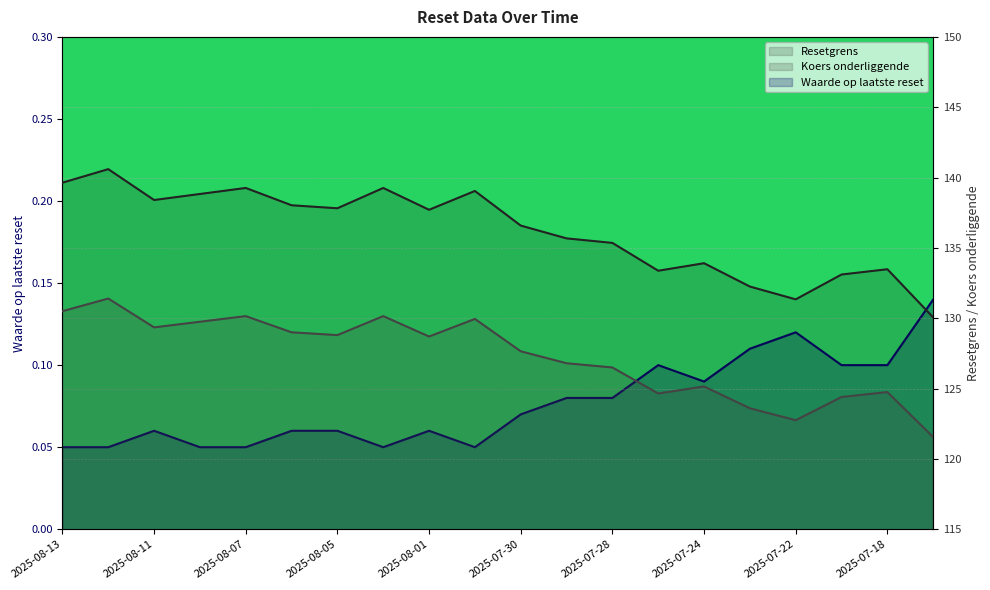

What is the difference between the maximum and minimum values in the Resetgrens series?

10.5